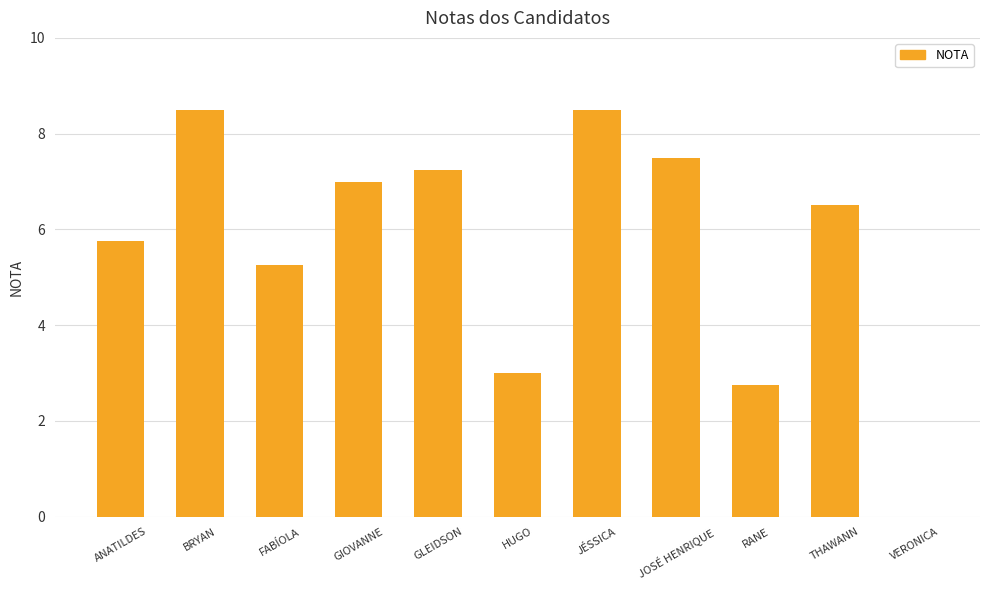

How many distinct data groups are displayed?

1